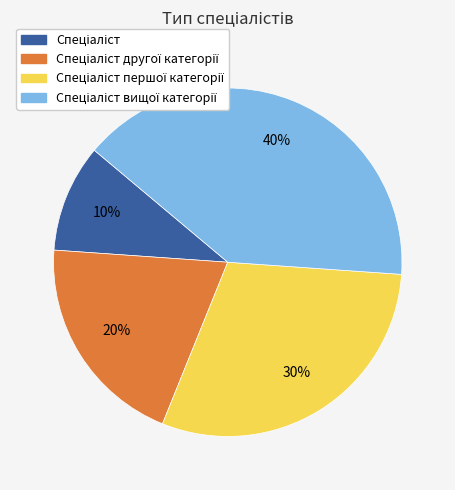

Does any single category account for the majority?

No